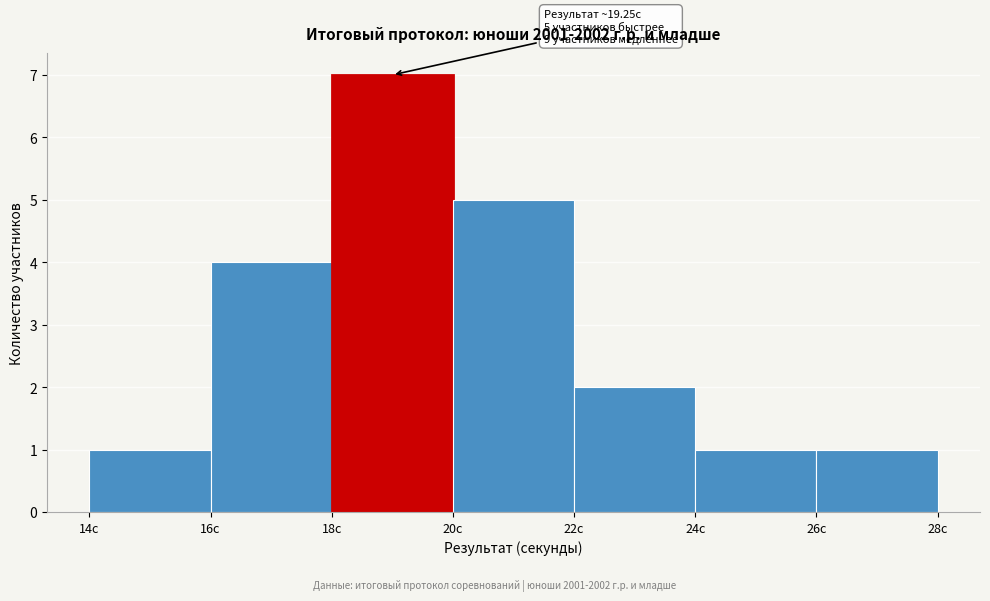

Which range on the x-axis has the tallest bar?

18 to 20